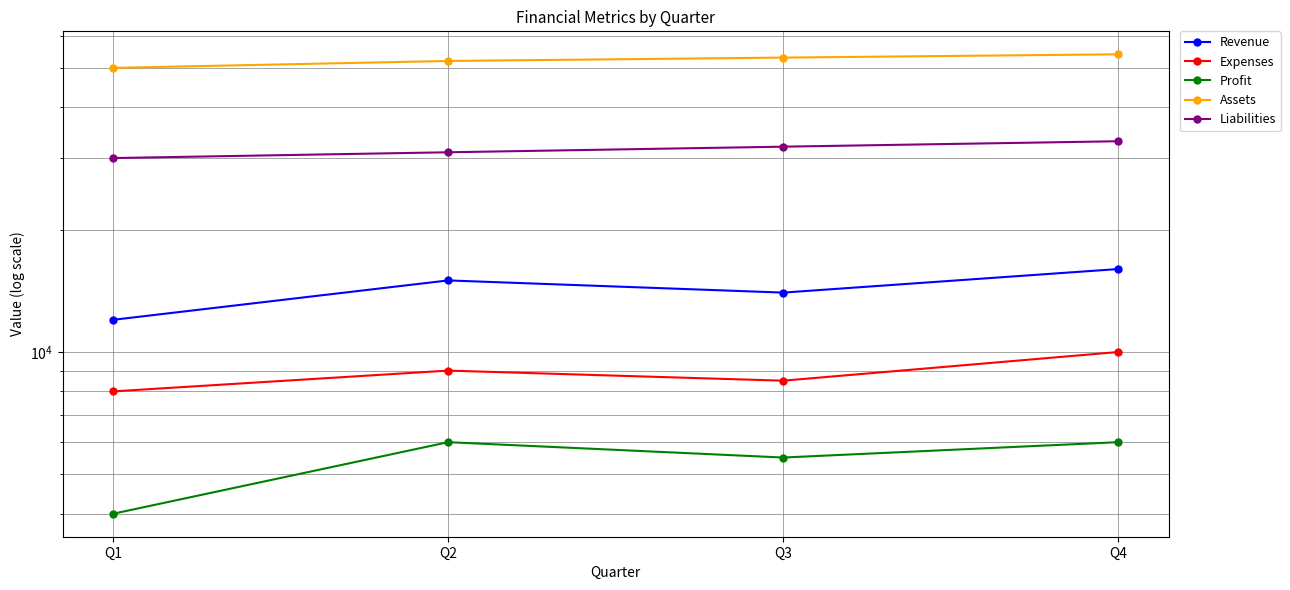

True or false: Assets and Profit intersect in this chart.

False